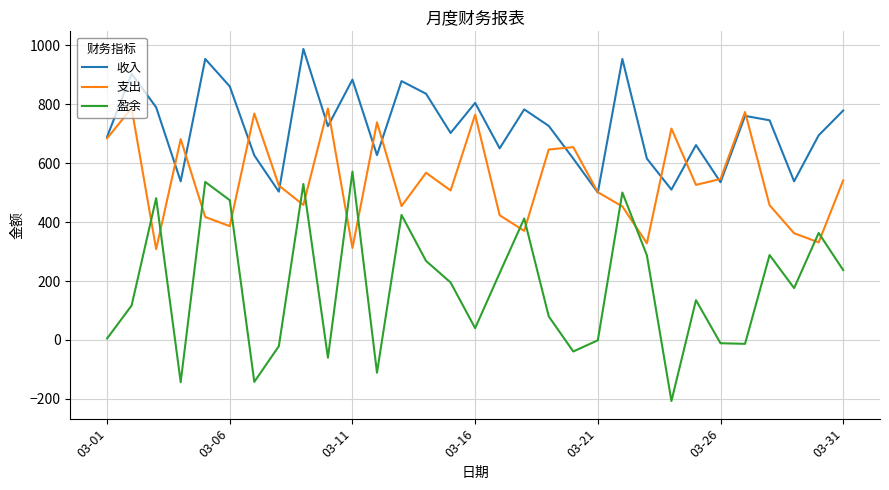

What is the minimum value for 盈余?

-207